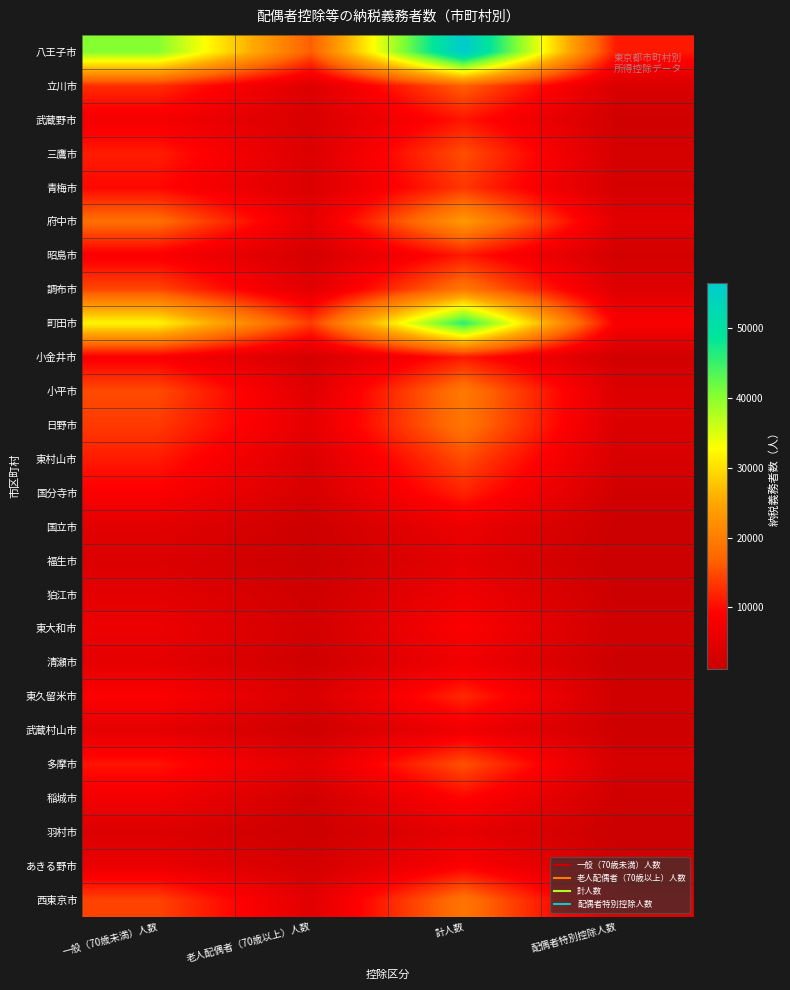

Reading left to right, transcribe all the data shown in this chart.

八王子市: 一般（70歳未満）人数=40217	老人配偶者（70歳以上）人数=16334	計人数=56551	配偶者特別控除人数=10980
立川市: 一般（70歳未満）人数=12640	老人配偶者（70歳以上）人数=4026	計人数=16666	配偶者特別控除人数=3396
武蔵野市: 一般（70歳未満）人数=7651	老人配偶者（70歳以上）人数=3116	計人数=10767	配偶者特別控除人数=1978
三鷹市: 一般（70歳未満）人数=11317	老人配偶者（70歳以上）人数=3845	計人数=15162	配偶者特別控除人数=2861
青梅市: 一般（70歳未満）人数=9657	老人配偶者（70歳以上）人数=3609	計人数=13266	配偶者特別控除人数=2612
府中市: 一般（70歳未満）人数=18062	老人配偶者（70歳以上）人数=5293	計人数=23355	配偶者特別控除人数=4772
昭島市: 一般（70歳未満）人数=8390	老人配偶者（70歳以上）人数=2656	計人数=11046	配偶者特別控除人数=2329
調布市: 一般（70歳未満）人数=14572	老人配偶者（70歳以上）人数=4604	計人数=19176	配偶者特別控除人数=4190
町田市: 一般（70歳未満）人数=32101	老人配偶者（70歳以上）人数=13764	計人数=45865	配偶者特別控除人数=8358
小金井市: 一般（70歳未満）人数=8420	老人配偶者（70歳以上）人数=2630	計人数=11050	配偶者特別控除人数=2016
小平市: 一般（70歳未満）人数=14920	老人配偶者（70歳以上）人数=4430	計人数=19350	配偶者特別控除人数=3869
日野市: 一般（70歳未満）人数=13586	老人配偶者（70歳以上）人数=5330	計人数=18916	配偶者特別控除人数=3717
東村山市: 一般（70歳未満）人数=11156	老人配偶者（70歳以上）人数=3789	計人数=14945	配偶者特別控除人数=3176
国分寺市: 一般（70歳未満）人数=8620	老人配偶者（70歳以上）人数=3099	計人数=11719	配偶者特別控除人数=2105
国立市: 一般（70歳未満）人数=4786	老人配偶者（70歳以上）人数=1578	計人数=6364	配偶者特別控除人数=1311
福生市: 一般（70歳未満）人数=3787	老人配偶者（70歳以上）人数=1278	計人数=5065	配偶者特別控除人数=1145
狛江市: 一般（70歳未満）人数=5014	老人配偶者（70歳以上）人数=1819	計人数=6833	配偶者特別控除人数=1414
東大和市: 一般（70歳未満）人数=6392	老人配偶者（70歳以上）人数=2343	計人数=8735	配偶者特別控除人数=1938
清瀬市: 一般（70歳未満）人数=5153	老人配偶者（70歳以上）人数=1839	計人数=6992	配偶者特別控除人数=1420
東久留米市: 一般（70歳未満）人数=8846	老人配偶者（70歳以上）人数=3382	計人数=12228	配偶者特別控除人数=1883
武蔵村山市: 一般（70歳未満）人数=5276	老人配偶者（70歳以上）人数=1652	計人数=6928	配偶者特別控除人数=1740
多摩市: 一般（70歳未満）人数=10621	老人配偶者（70歳以上）人数=4800	計人数=15421	配偶者特別控除人数=3010
稲城市: 一般（70歳未満）人数=7321	老人配偶者（70歳以上）人数=2065	計人数=9386	配偶者特別控除人数=1839
羽村市: 一般（70歳未満）人数=3822	老人配偶者（70歳以上）人数=1544	計人数=5366	配偶者特別控除人数=1283
あきる野市: 一般（70歳未満）人数=6039	老人配偶者（70歳以上）人数=2590	計人数=8629	配偶者特別控除人数=1973
西東京市: 一般（70歳未満）人数=14344	老人配偶者（70歳以上）人数=4604	計人数=18948	配偶者特別控除人数=3776